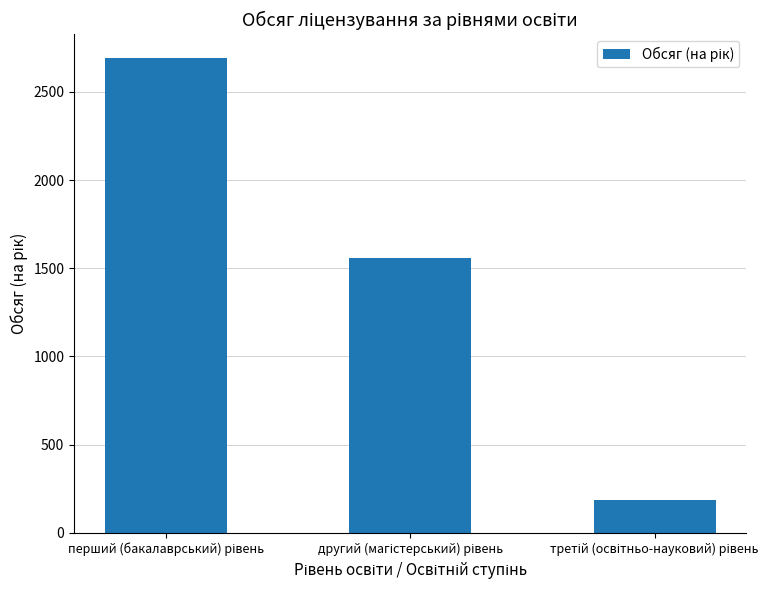

Count the number of categories in the chart.

3